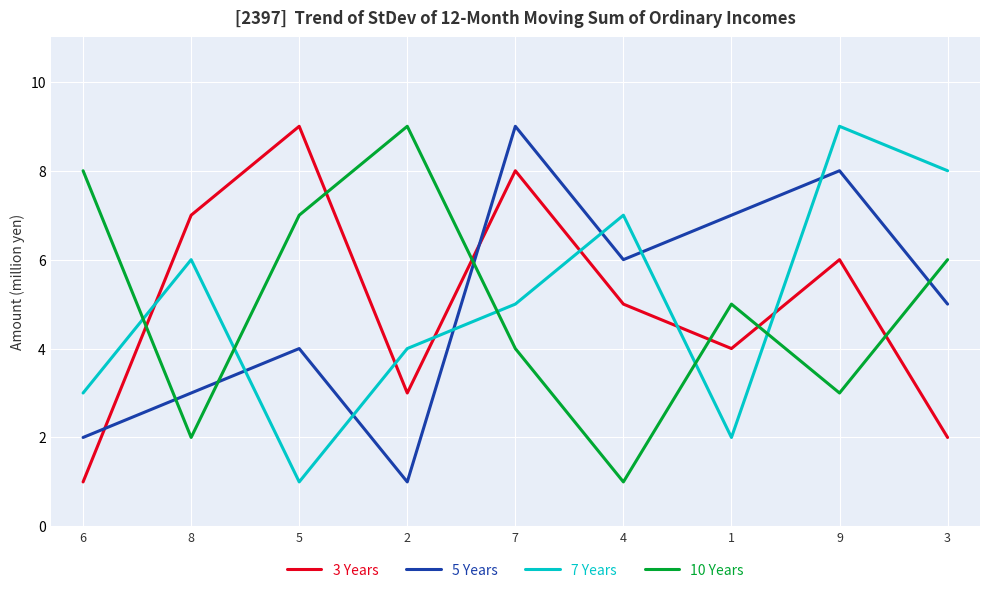

Between which two adjacent categories do 5 Years and 3 Years first intersect?

6 and 8